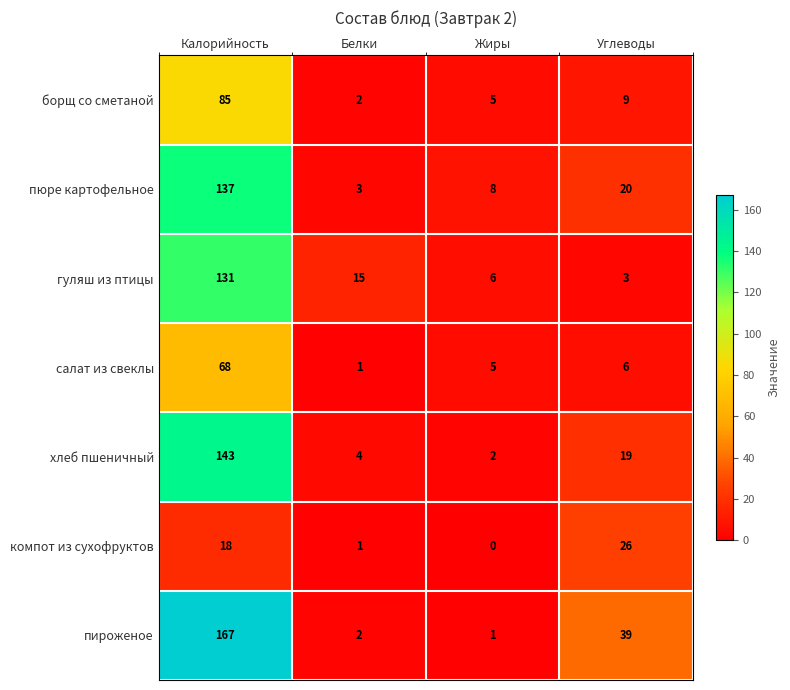

Which series has the widest spread of values?

пироженое